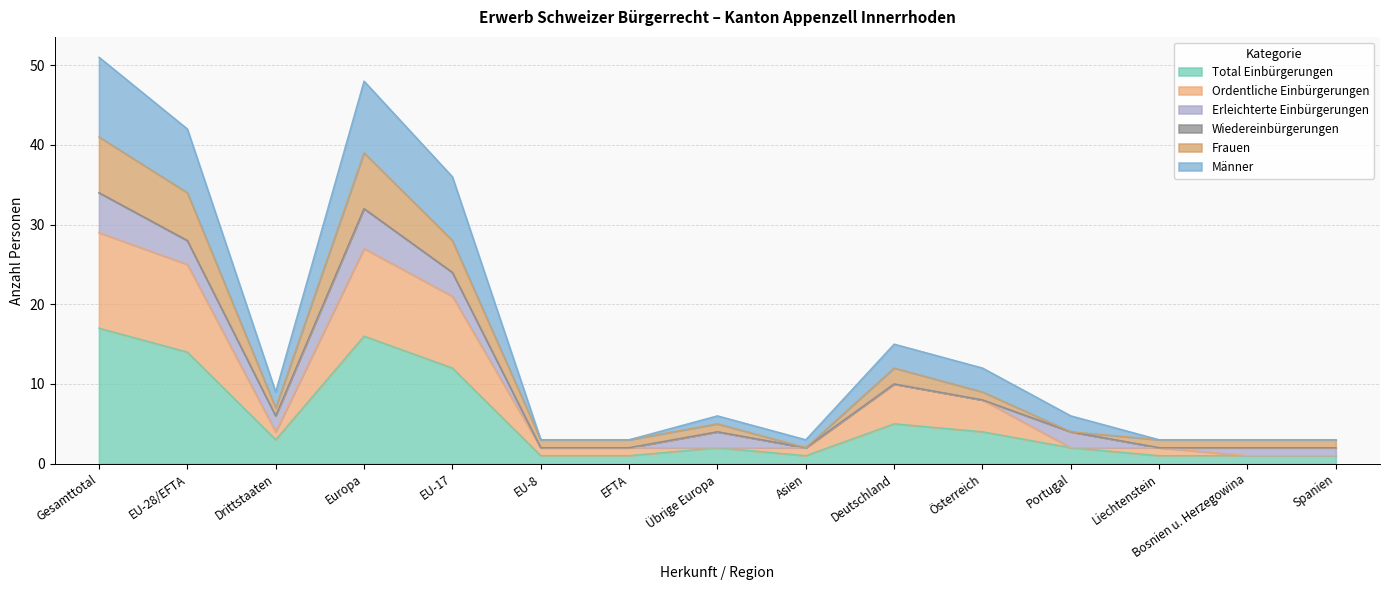

The Total Einbürgerungen series shows 6 at Österreich. True or false?

False